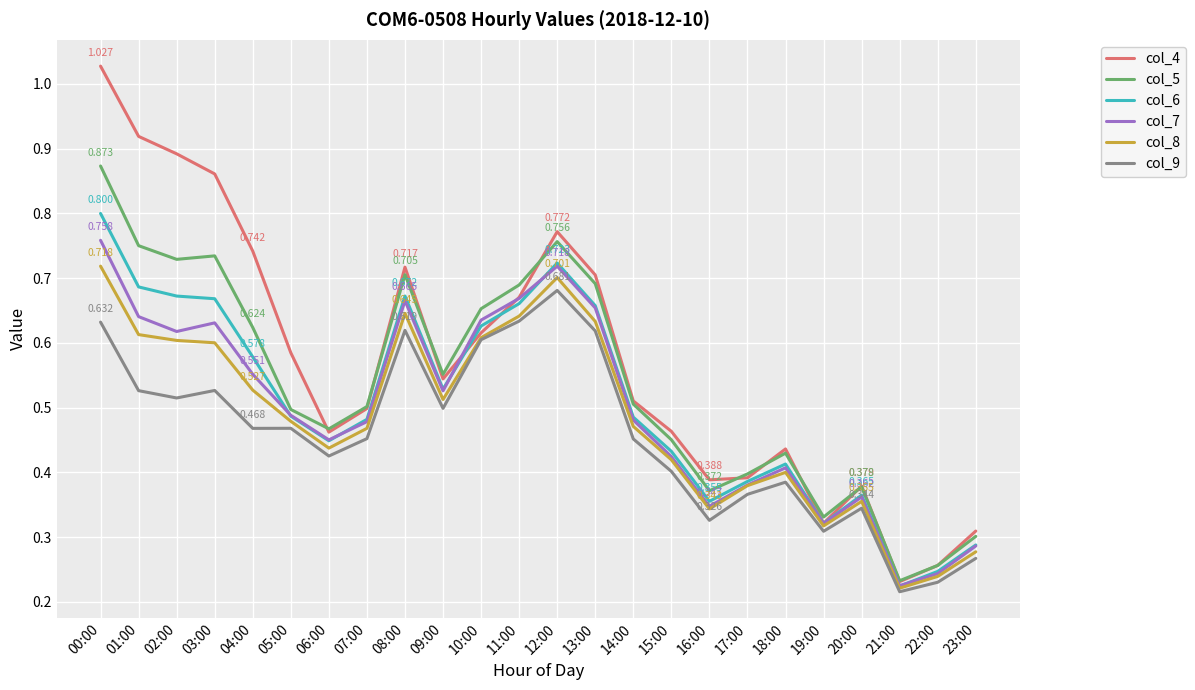

True or false: col_9 and col_4 intersect in this chart.

False